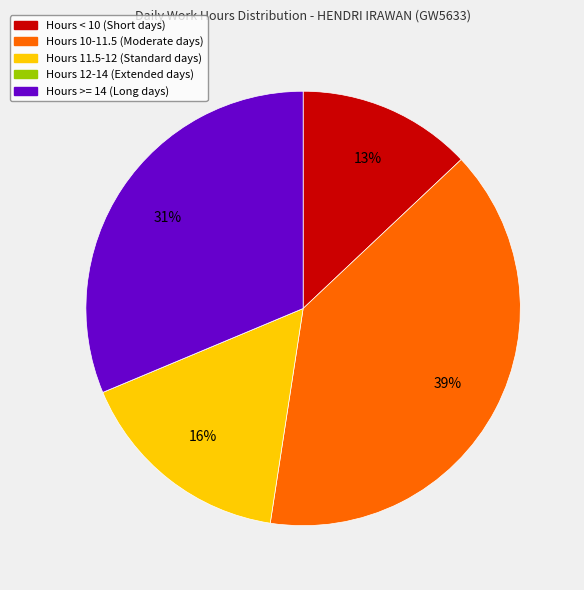

Is there a majority slice in this chart?

No